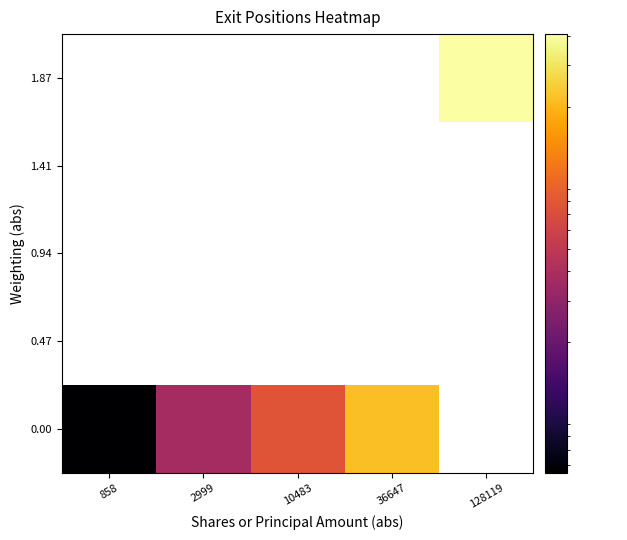

At which label does 0.00 first exceed 76673?

36647